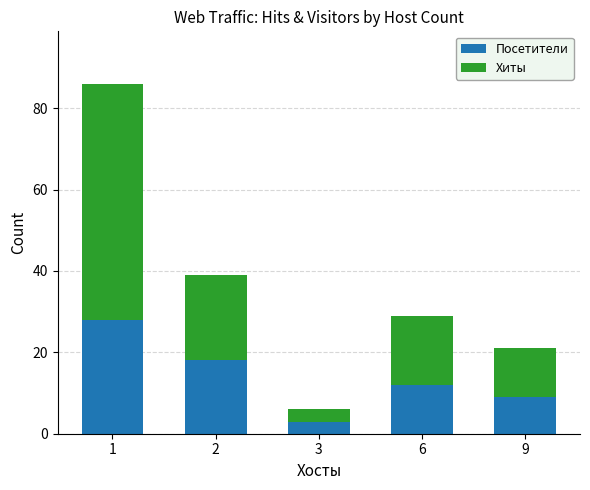

What are all the series names shown in the legend?

Посетители, Хиты